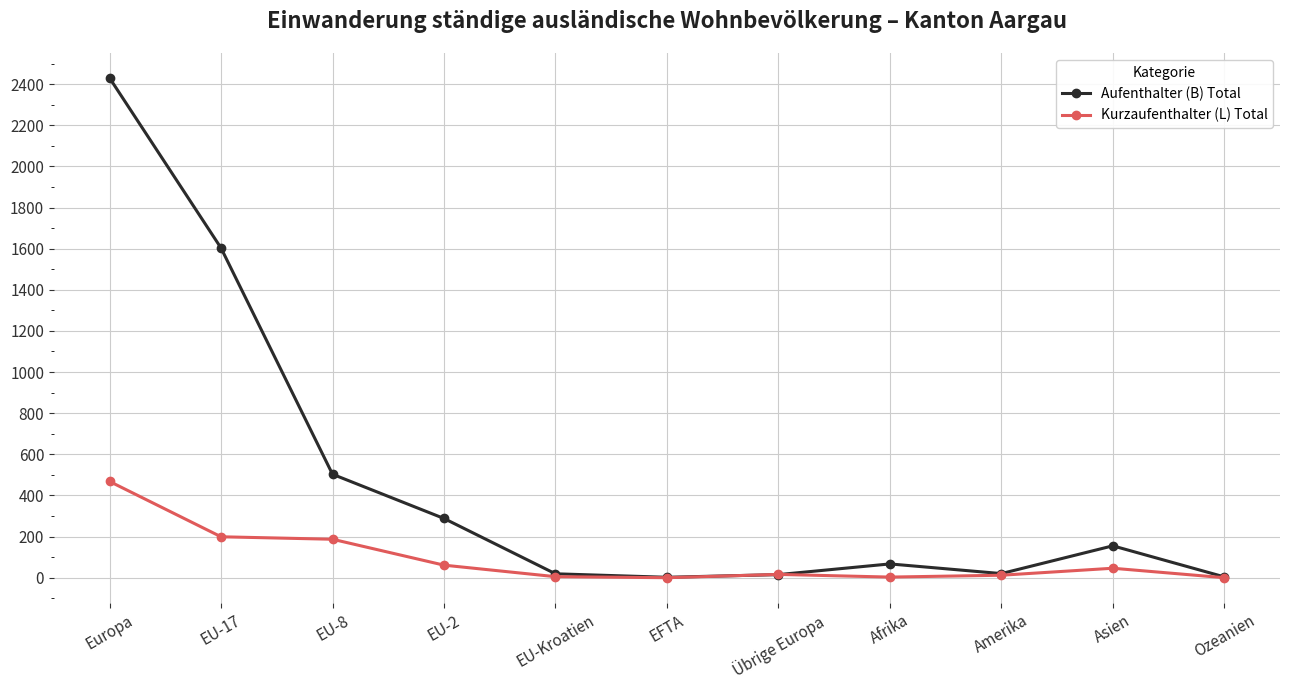

At which category is the sum across all series the highest?

Europa